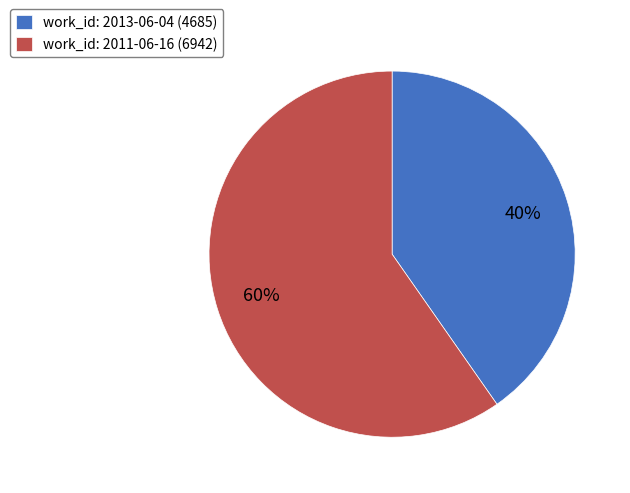

To the nearest percent, what is the average slice percentage?

50%